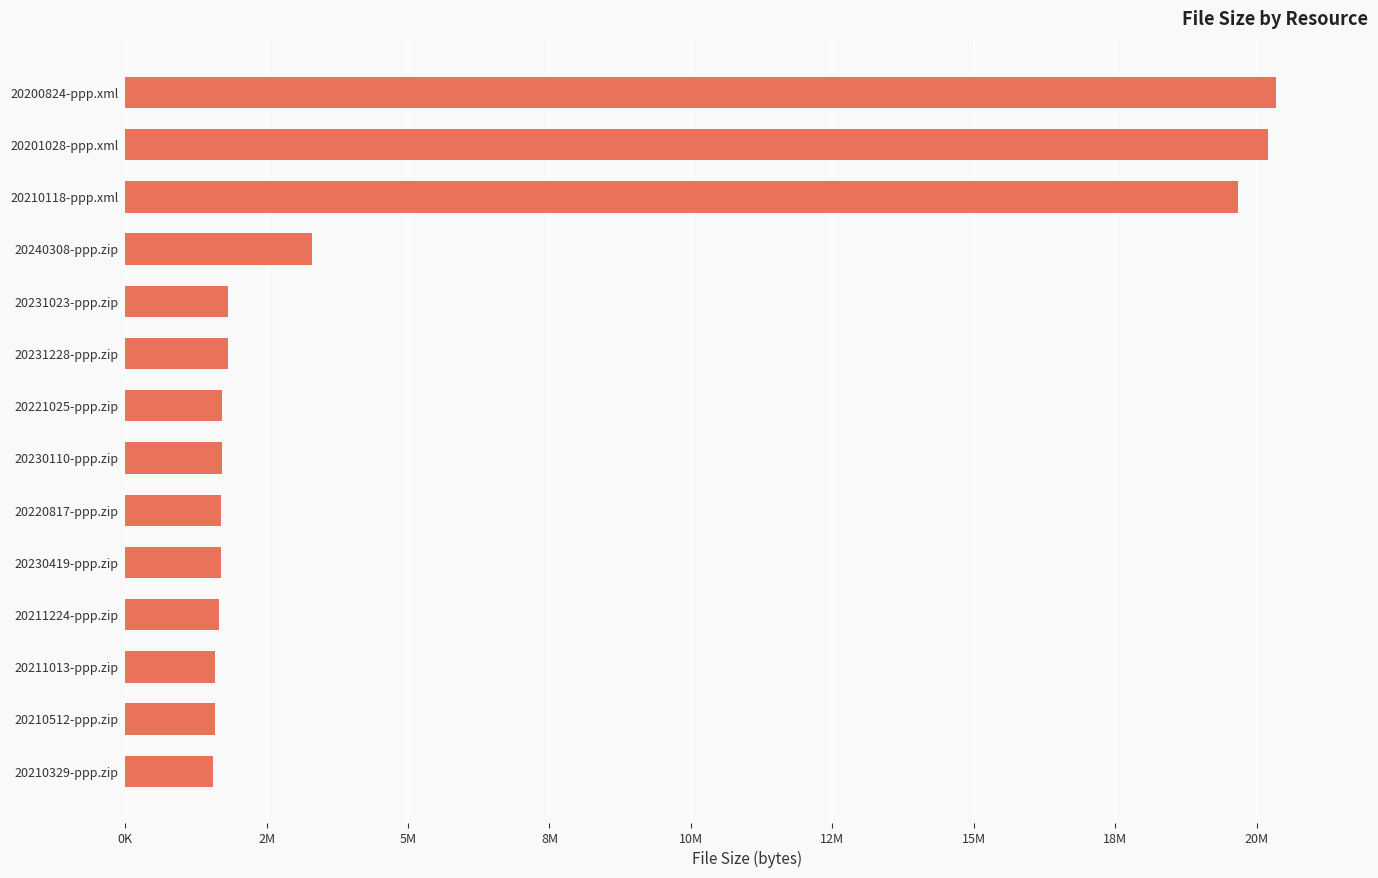

What is the smallest value displayed?

1548203